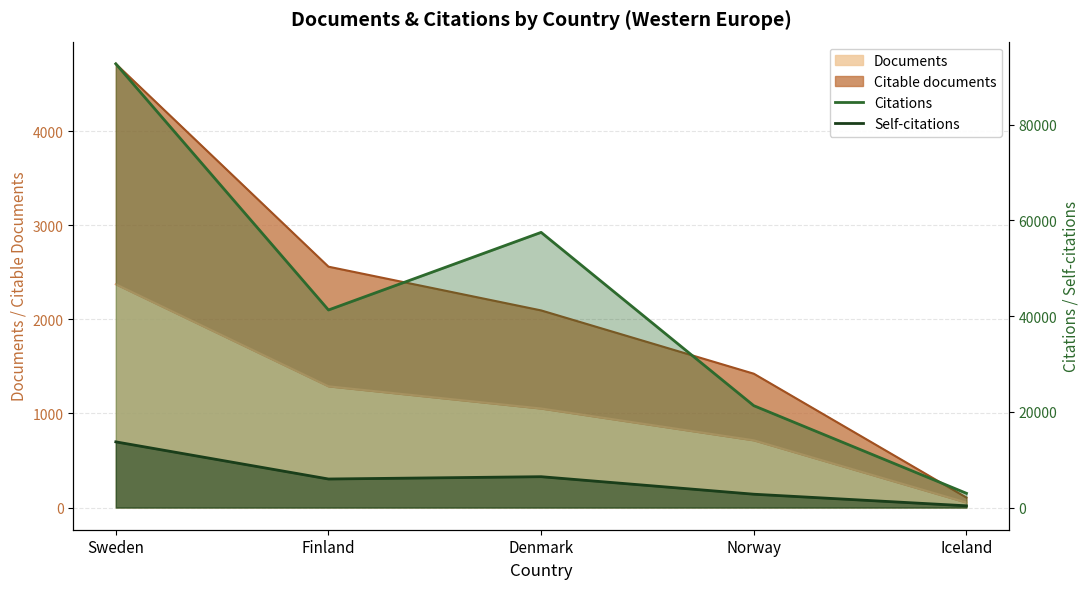

True or false: Self-citations line and Citations line intersect in this chart.

False